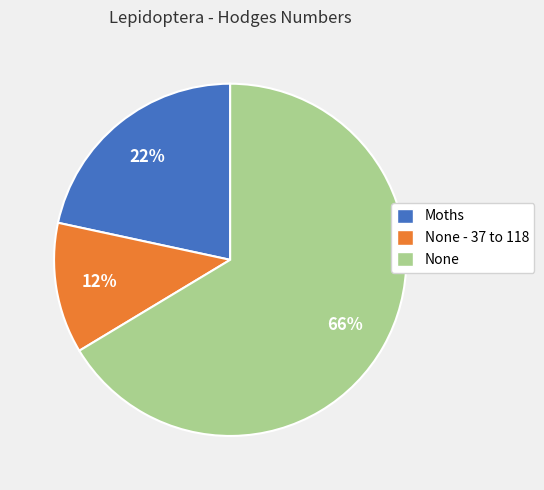

The Moths slice represents 13% of the pie. True or false?

False